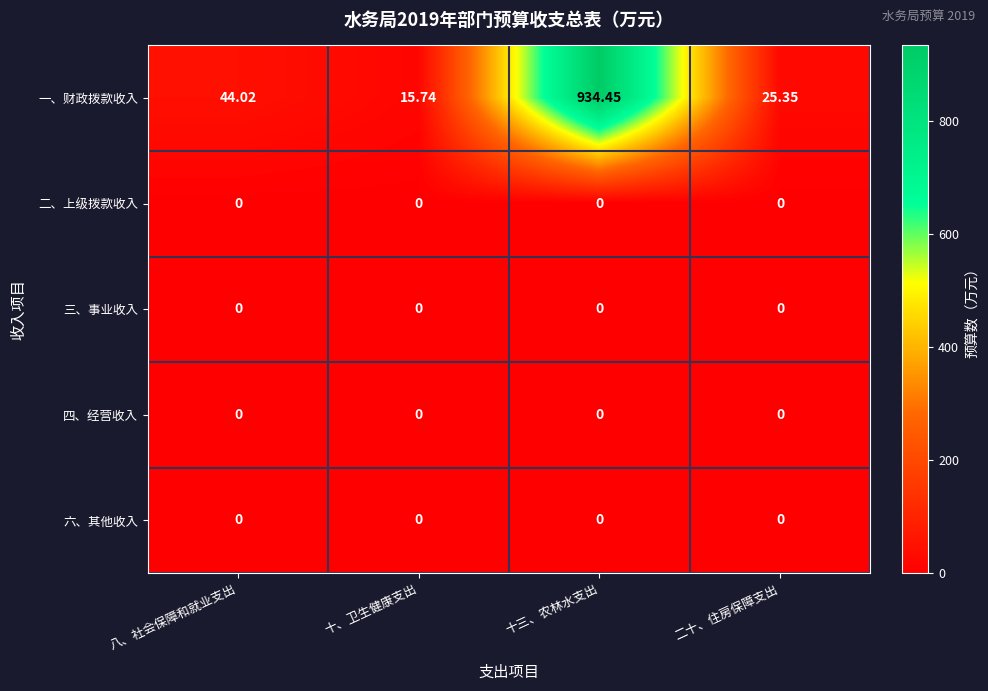

Which series has the widest spread of values?

一、财政拨款收入